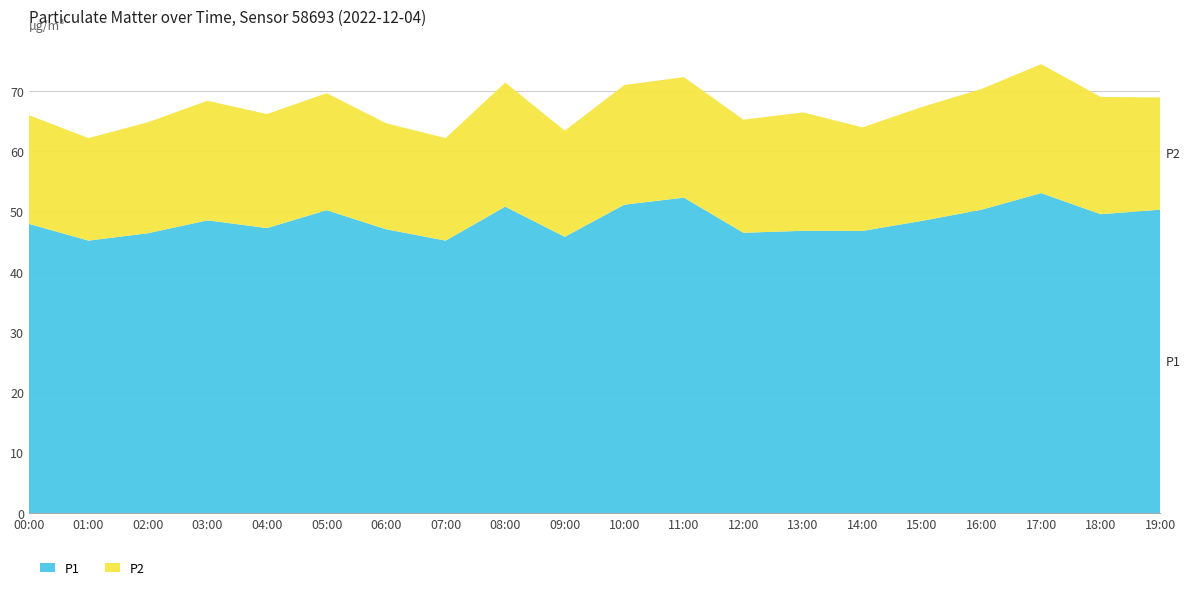

Reading right to left, transcribe all the data shown in this chart.

P1: 50.3	49.5	53.0	50.3	48.5	46.8	46.8	46.5	52.3	51.1	45.8	50.8	45.2	47.0	50.2	47.2	48.5	46.4	45.2	48.0
P2: 18.6	19.4	21.4	20.0	18.9	17.2	19.6	18.8	20.0	19.8	17.6	20.6	17.0	17.6	19.4	18.9	19.8	18.4	17.0	18.0